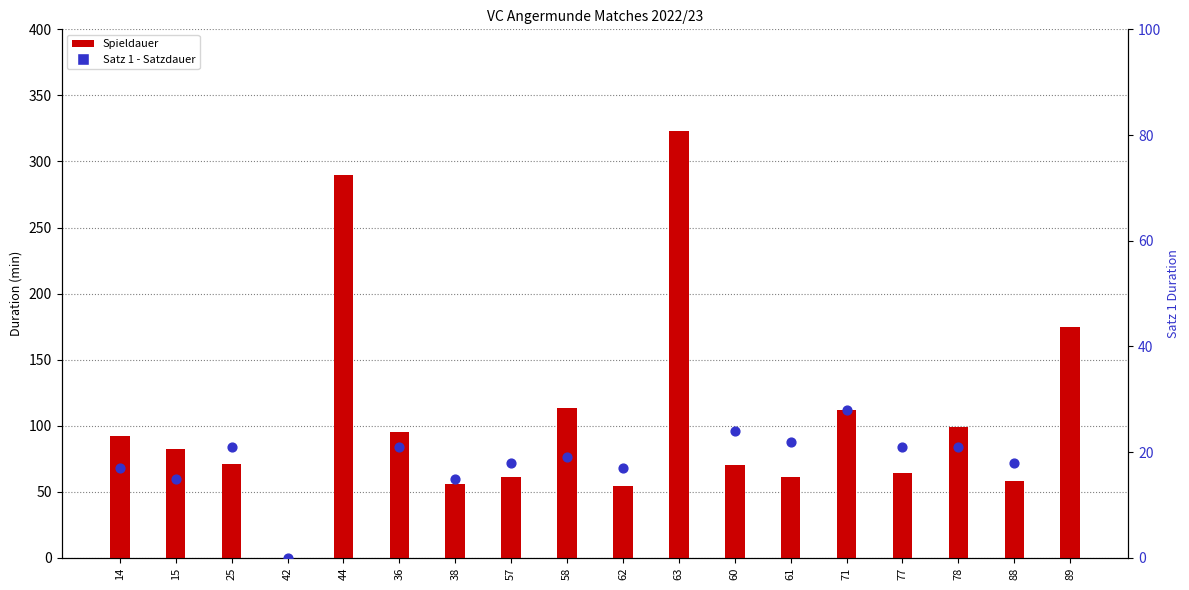

Which series has the largest total across all categories?

Spieldauer